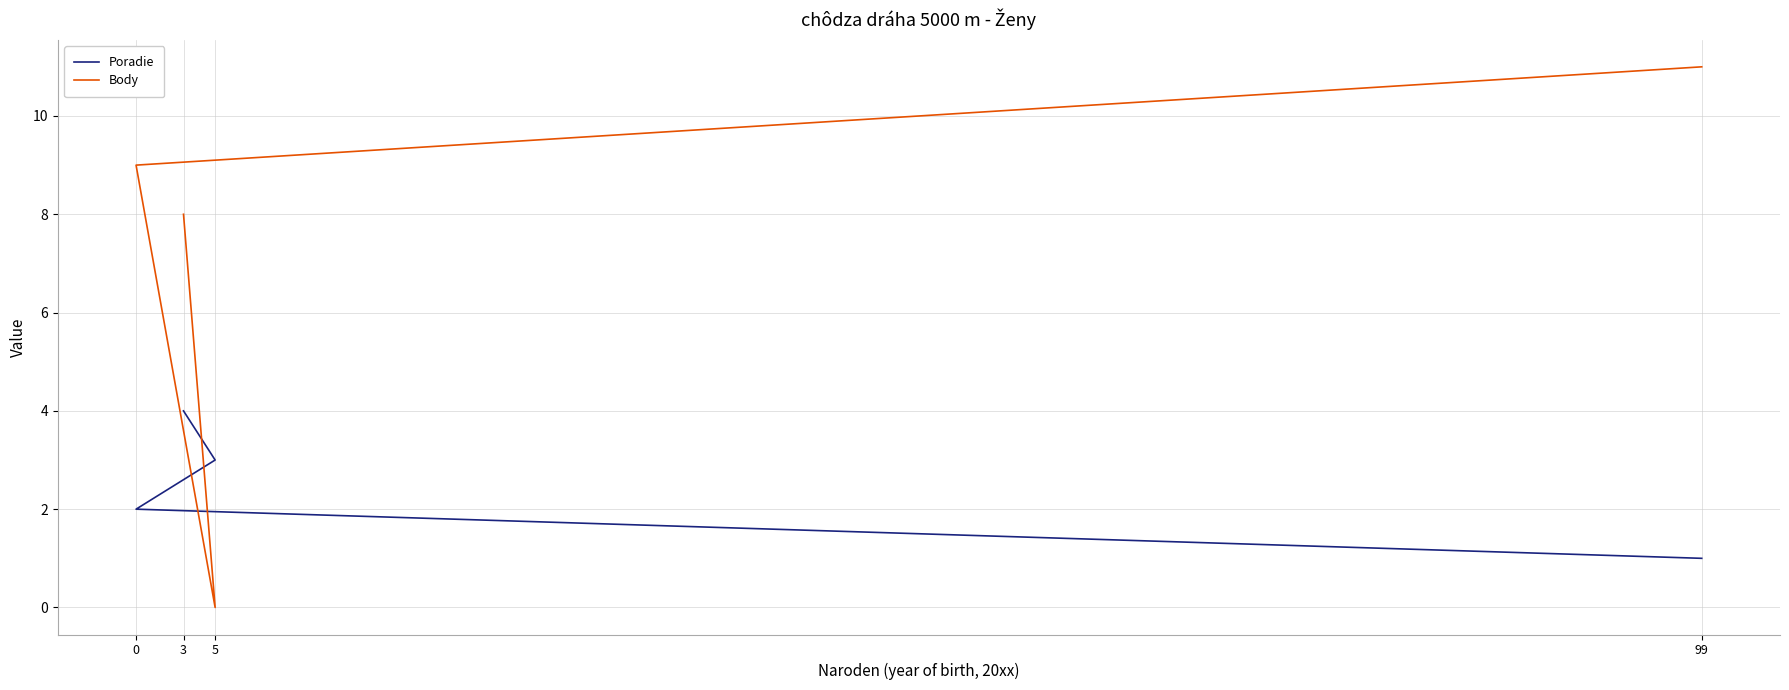

At which category is the sum across all series the highest?

99